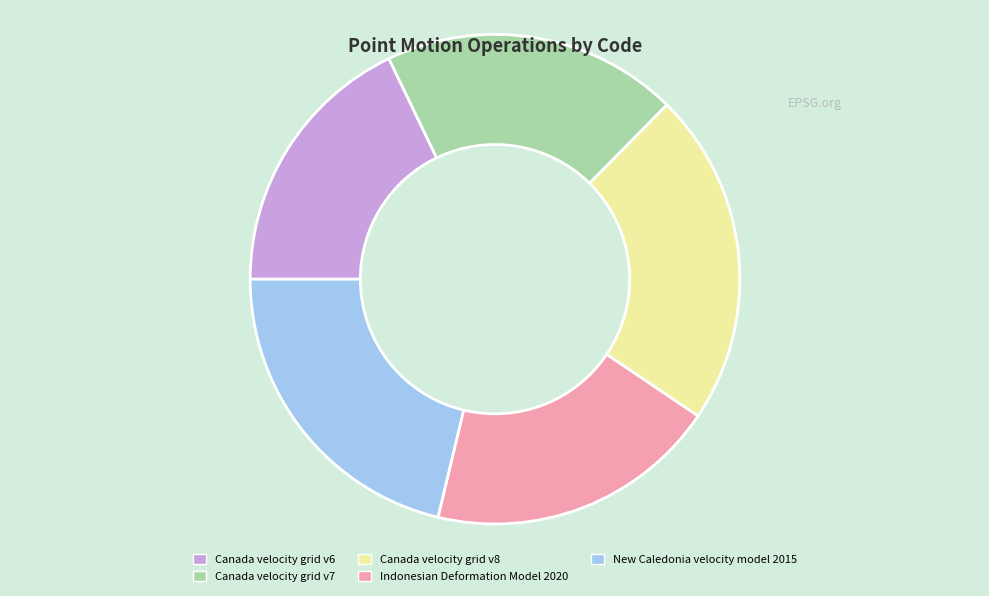

Is it true that Indonesian Deformation Model 2020 is 19% of the pie?

True